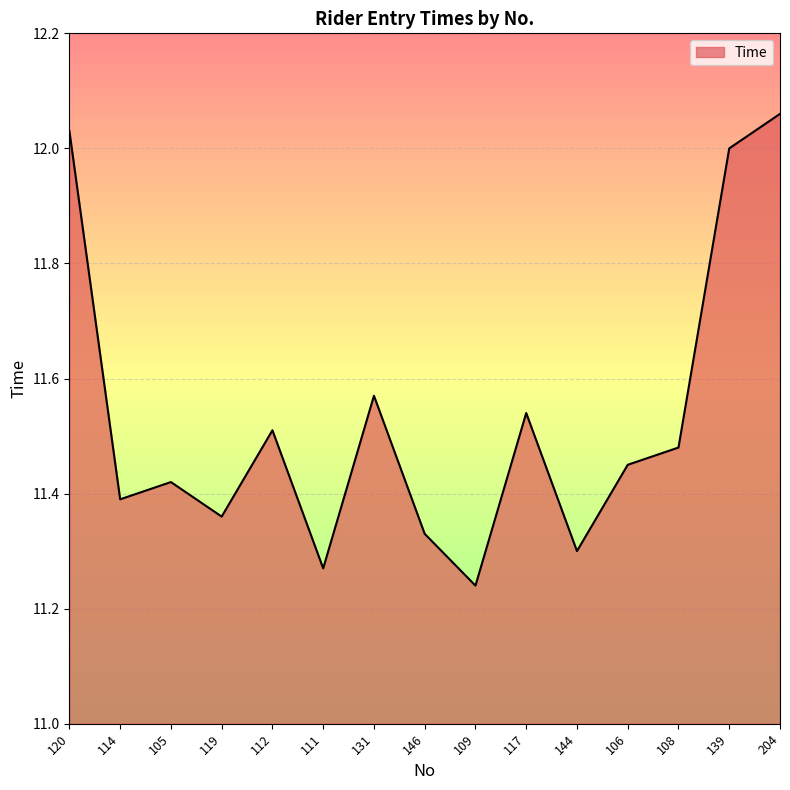

What is the sum of the values at 114 and 117?

22.9